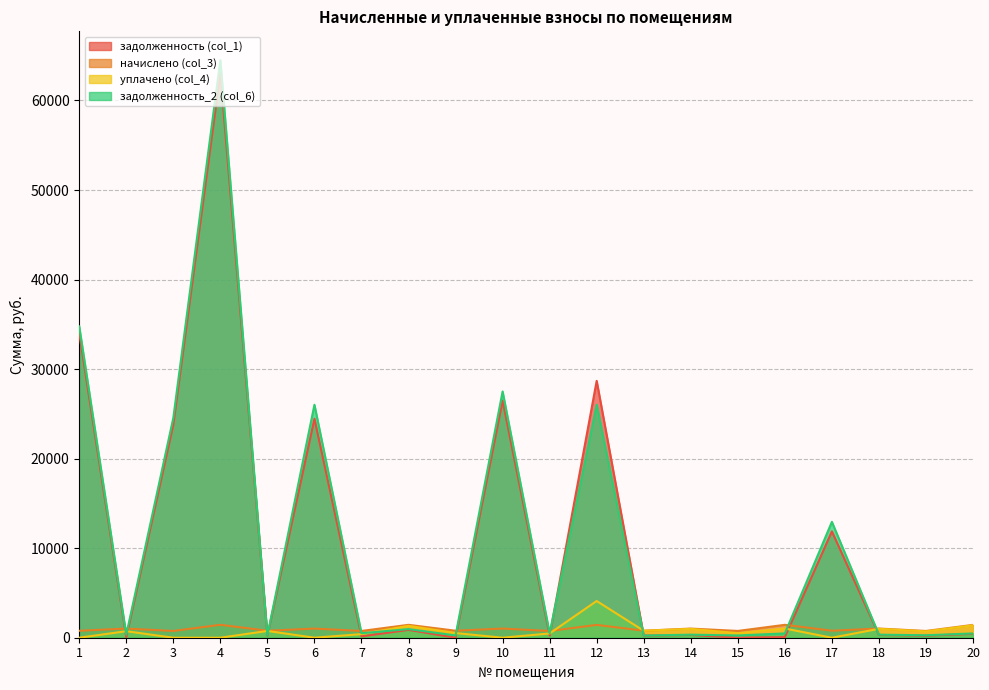

Which series has the widest spread of values?

задолженность_2 (col_6)